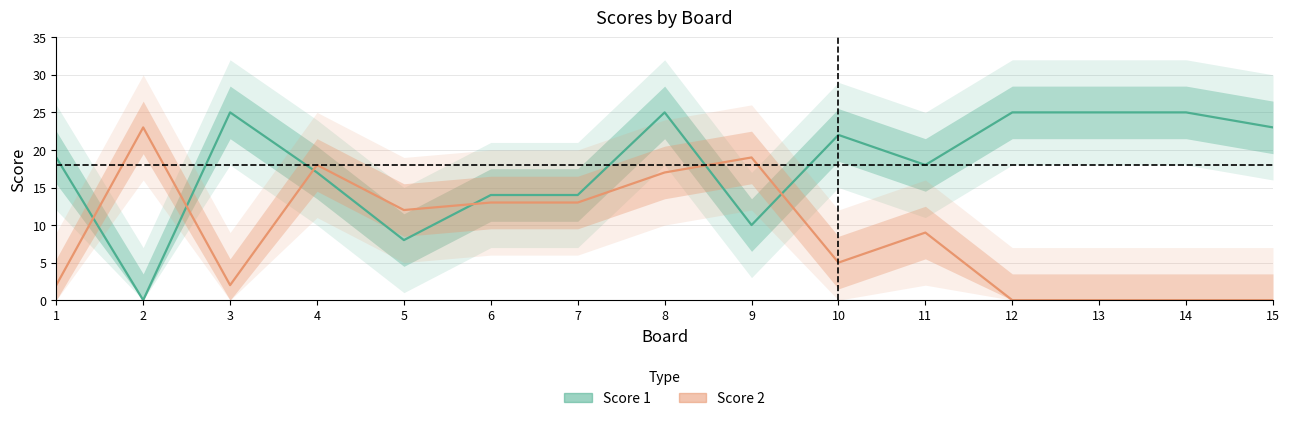

What is the value of the Score 1 point at the 5th from the left?

8